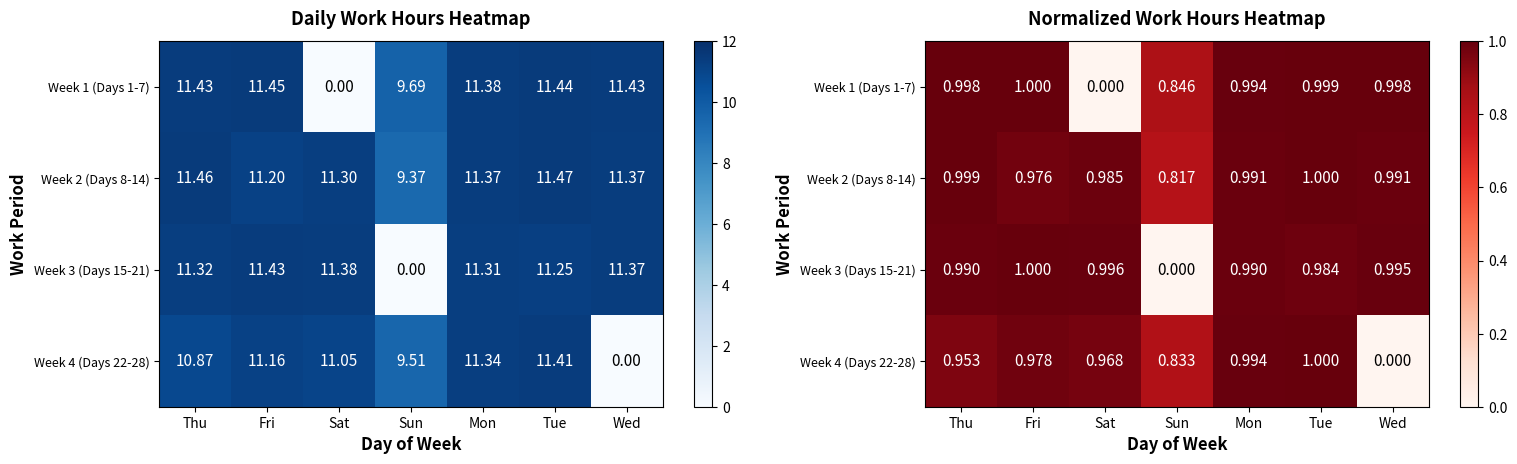

What is the total value across all series at Wed?

3.0